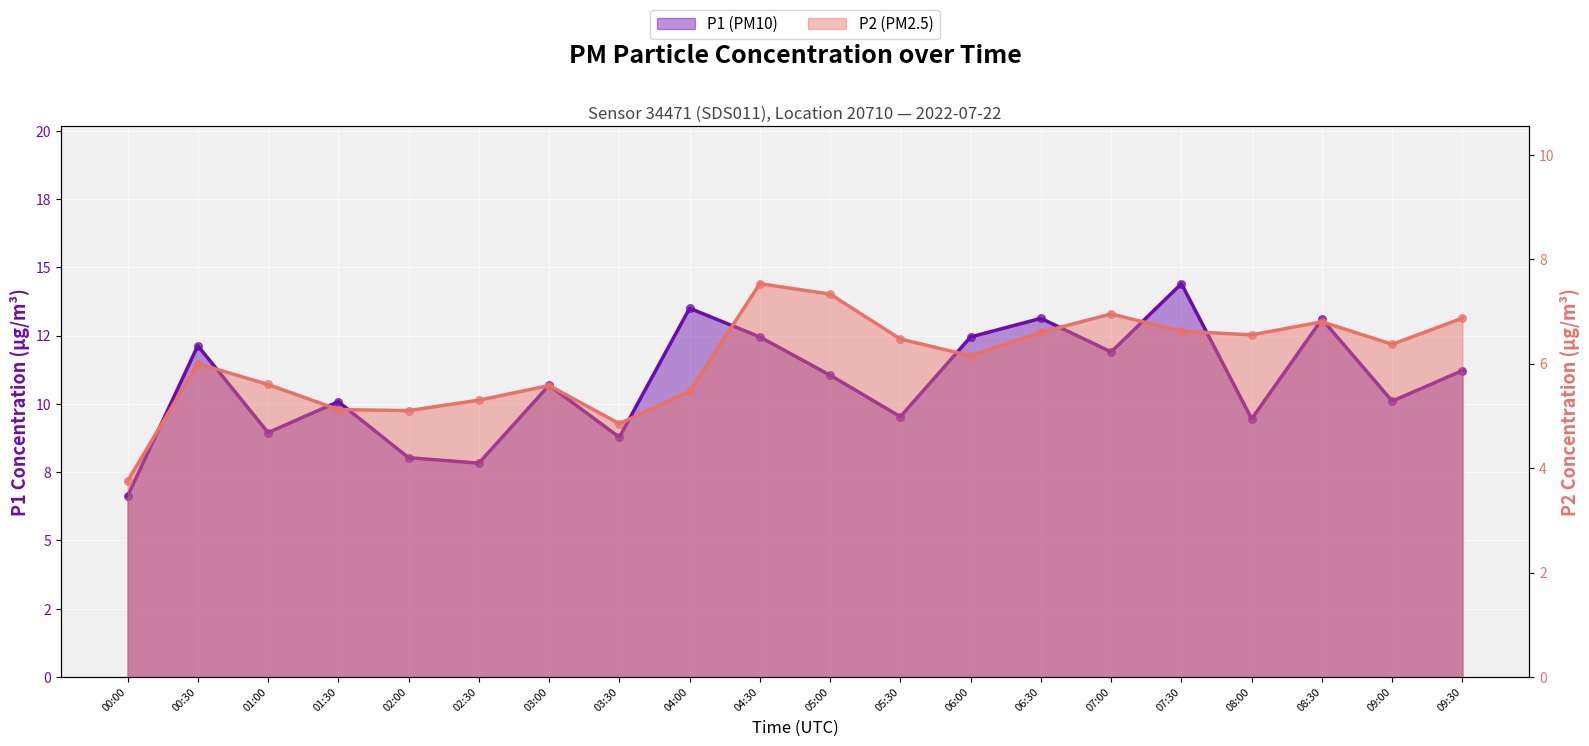

Which series reaches the minimum Y coordinate?

P2